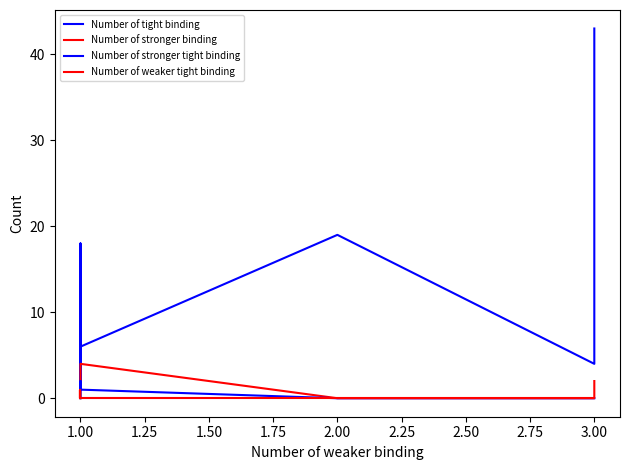

What is the maximum value shown in the chart?

43